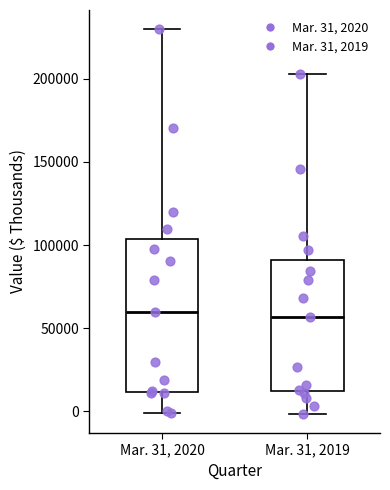

Comparing the boxes themselves (not the whiskers), which one is the tallest?

Mar. 31, 2020